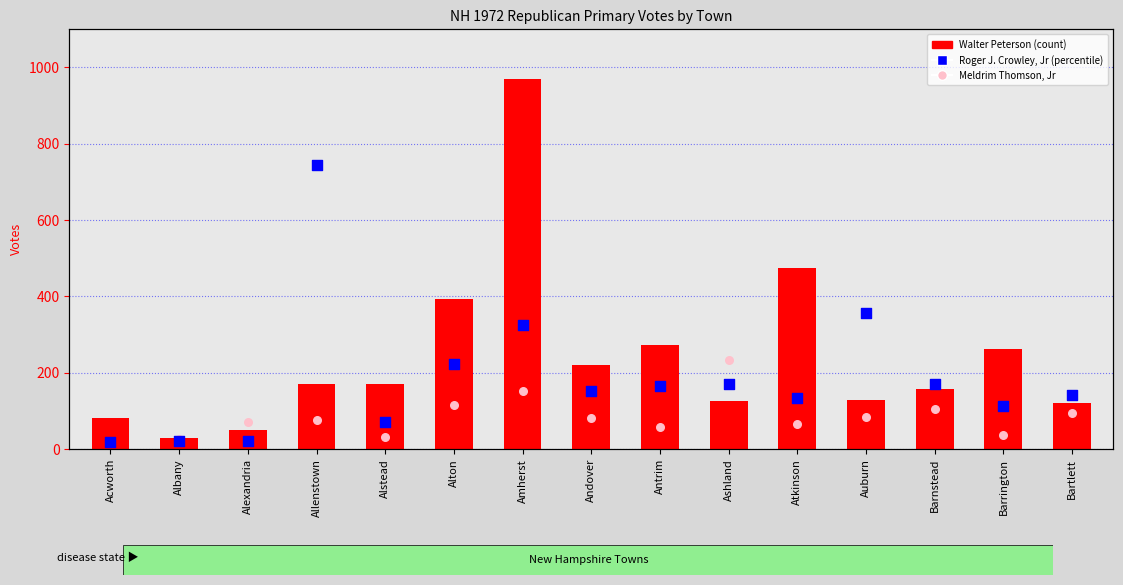

At which category is the sum across all series the highest?

Allenstown